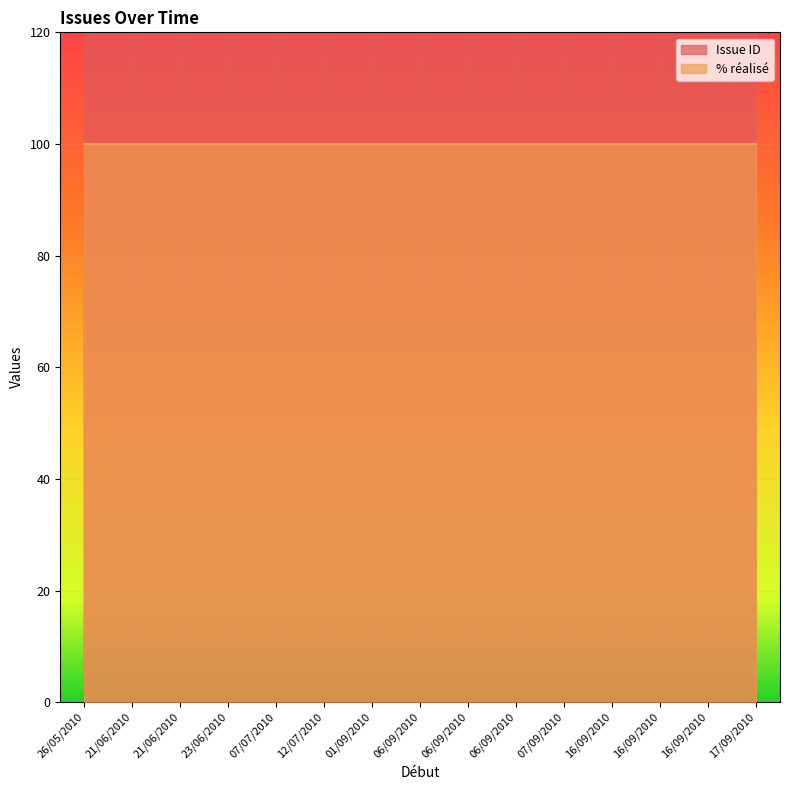

True or false: the data shows 910 at 06/09/2010.

True